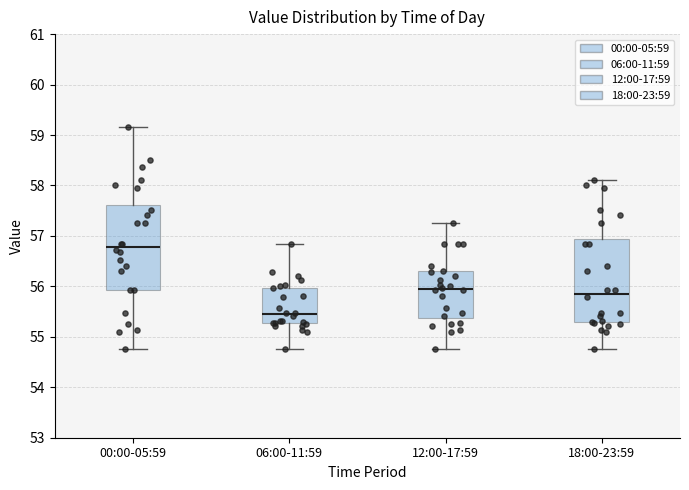

Reading left to right, transcribe this box plot: for each box, give where its median line is, the range the box spans, and where its two whiskers end, as read against the y-axis. The values are not printed on the chart, so give them approximately, as read against the axis.

00:00-05:59: median 56.8, box 55.9 to 57.6, whiskers 54.8 to 59.2
06:00-11:59: median 55.4, box 55.3 to 56.0, whiskers 54.8 to 56.8
12:00-17:59: median 55.9, box 55.4 to 56.3, whiskers 54.8 to 57.3
18:00-23:59: median 55.9, box 55.3 to 56.9, whiskers 54.8 to 58.1